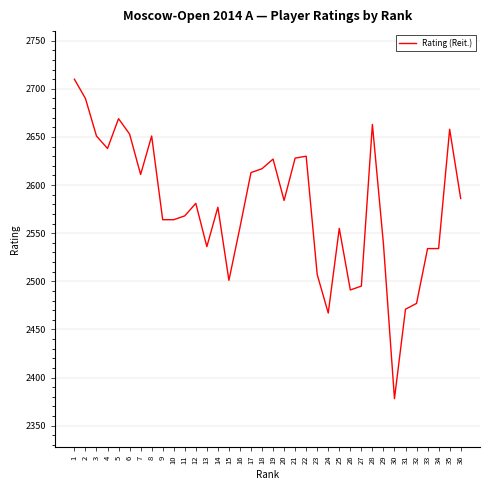

What is the difference between the values at 15 and 21?

127